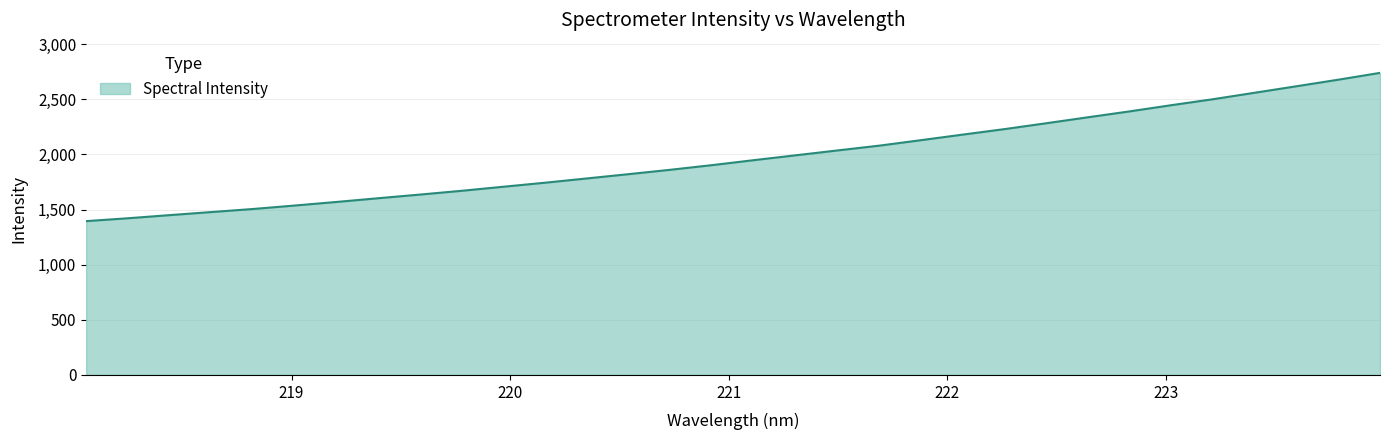

What is the difference between the maximum and minimum values?

1344.9